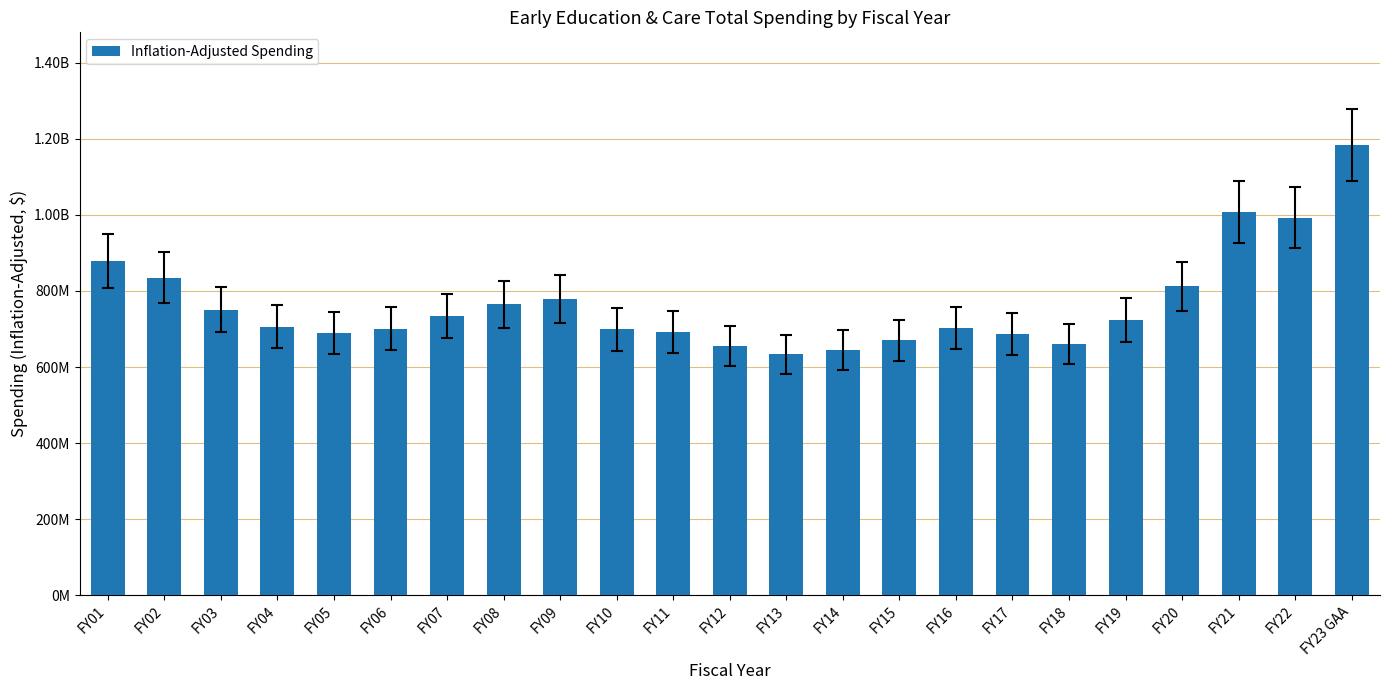

Does the chart contain any negative values?

No